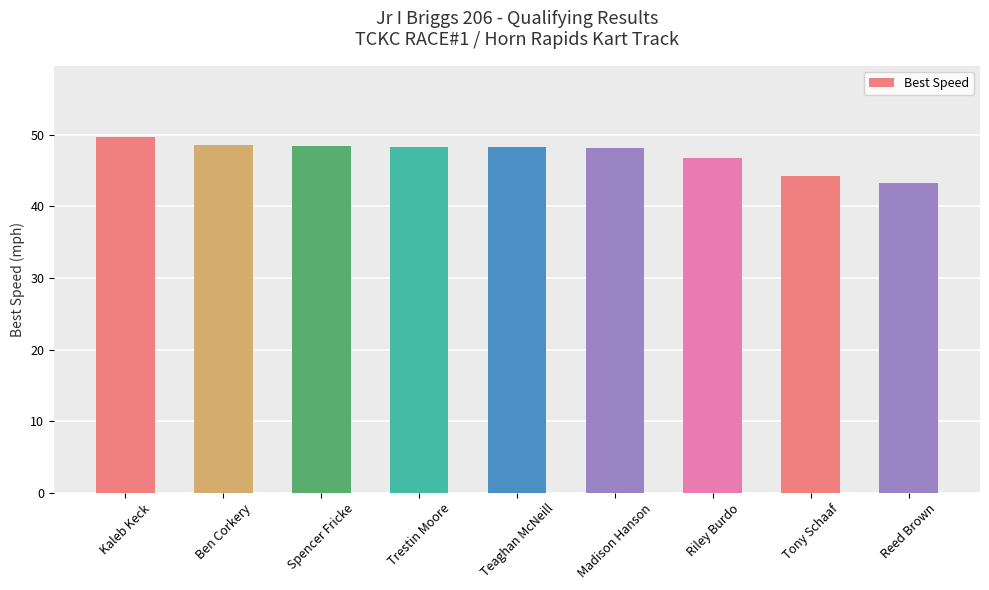

Count the number of data series in this chart.

1